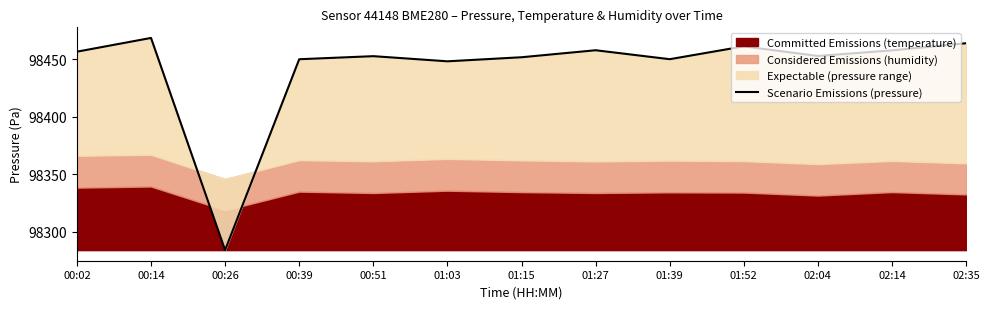

What is the approximate value at 00:02?

98456.5